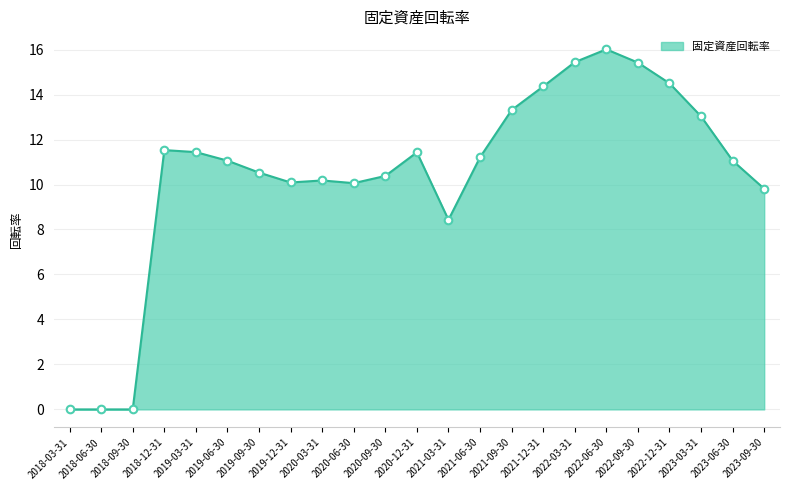

Which has a higher value, 2020-12-31 or 2023-03-31?

2023-03-31